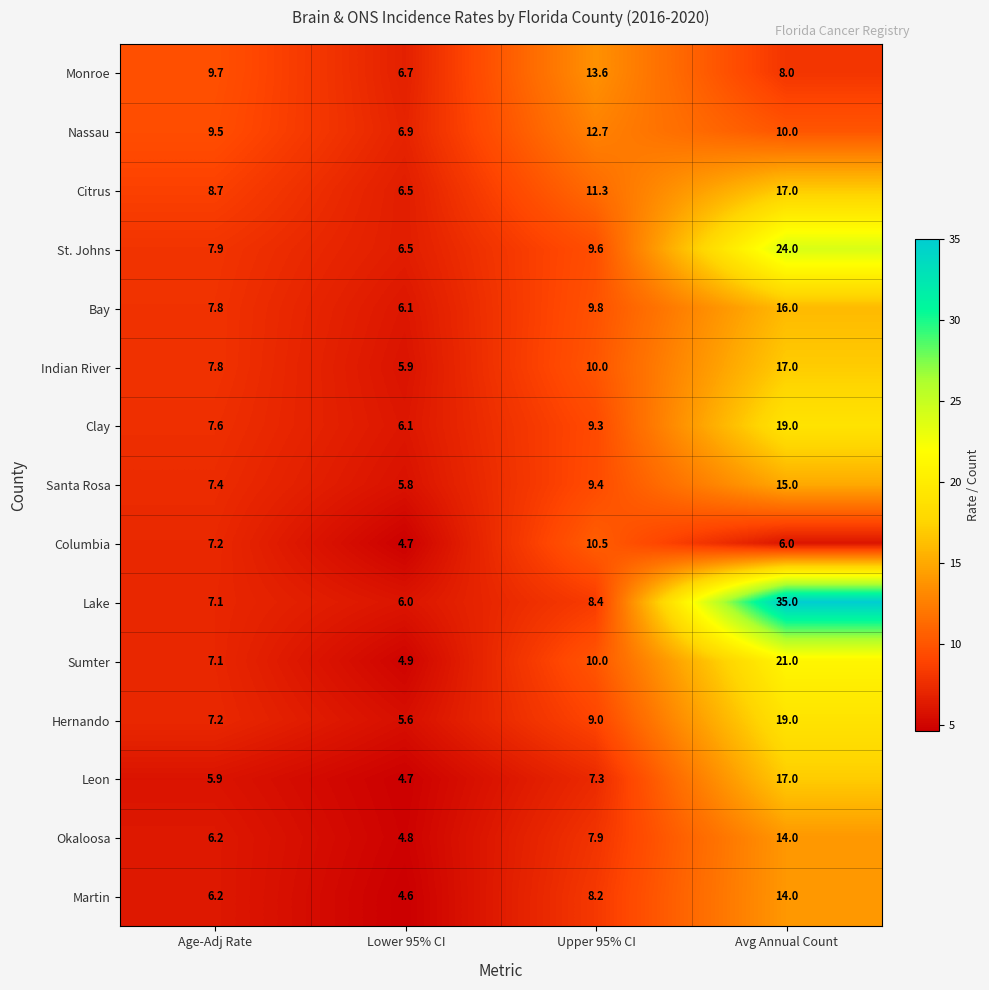

What is the greatest value displayed?

35.0